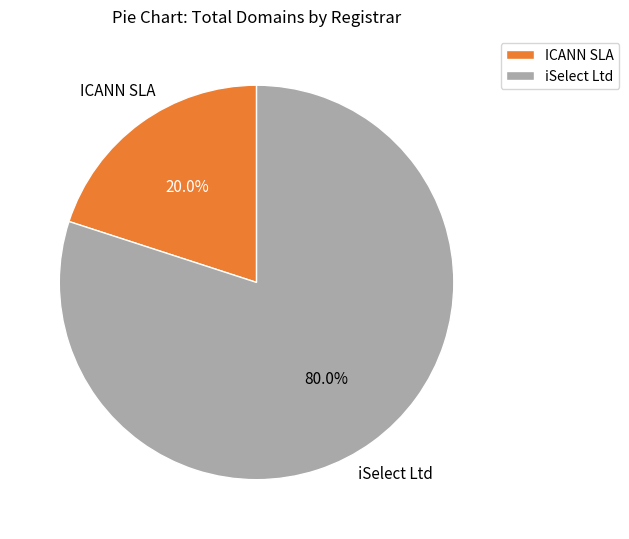

Between iSelect Ltd and ICANN SLA, which is larger?

iSelect Ltd